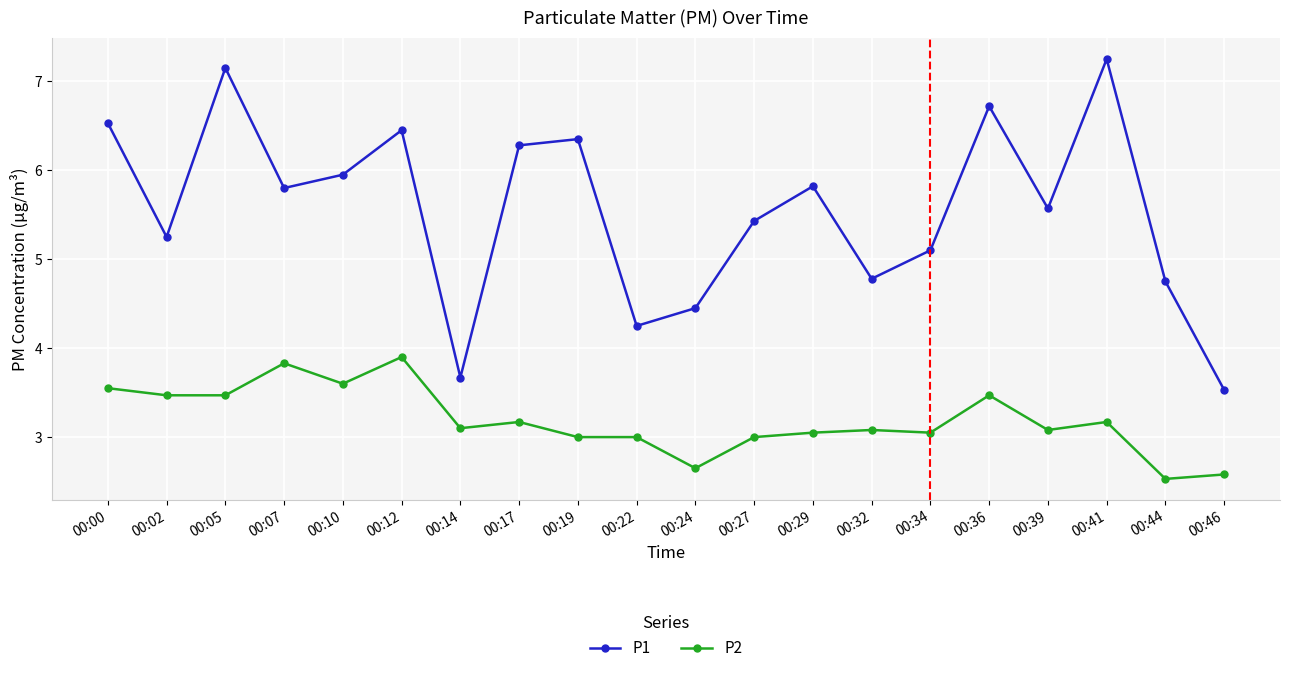

What is the spread (max minus min) of values at 00:17?

3.1